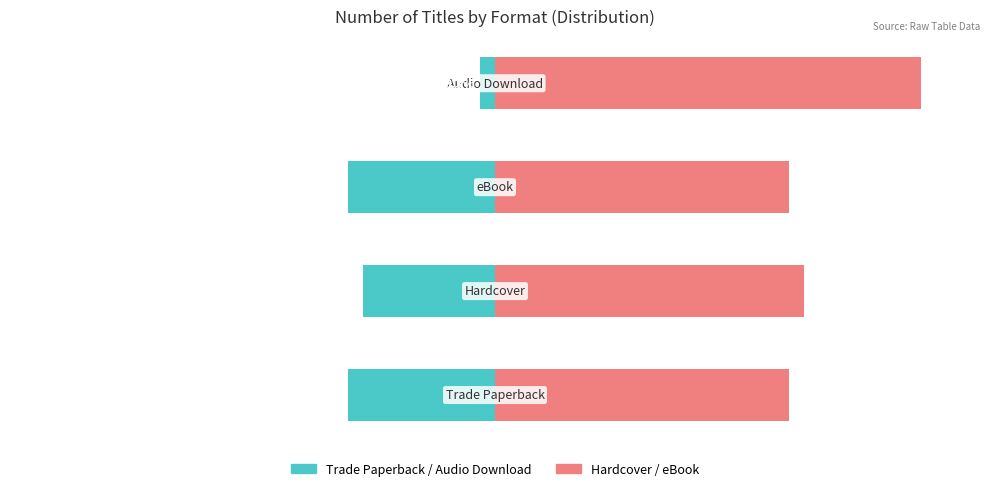

What is the minimum value shown in the chart?

-33.3